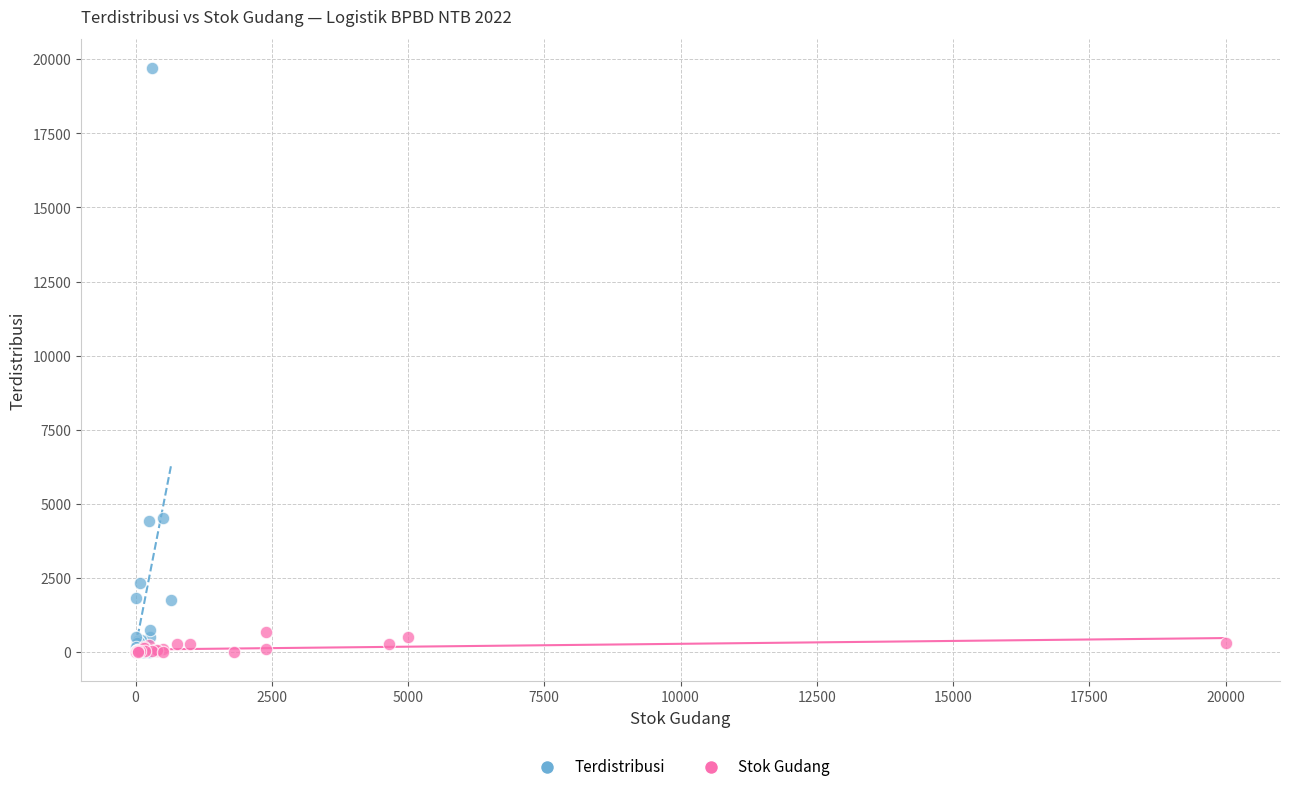

Which series has the widest spread of Y values?

Terdistribusi